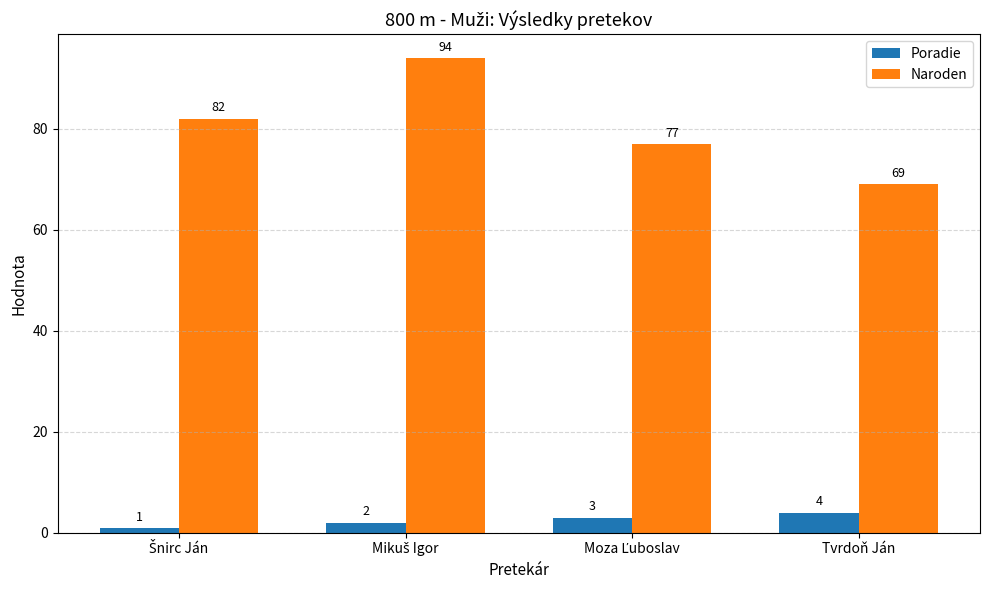

What is the smallest value displayed?

1